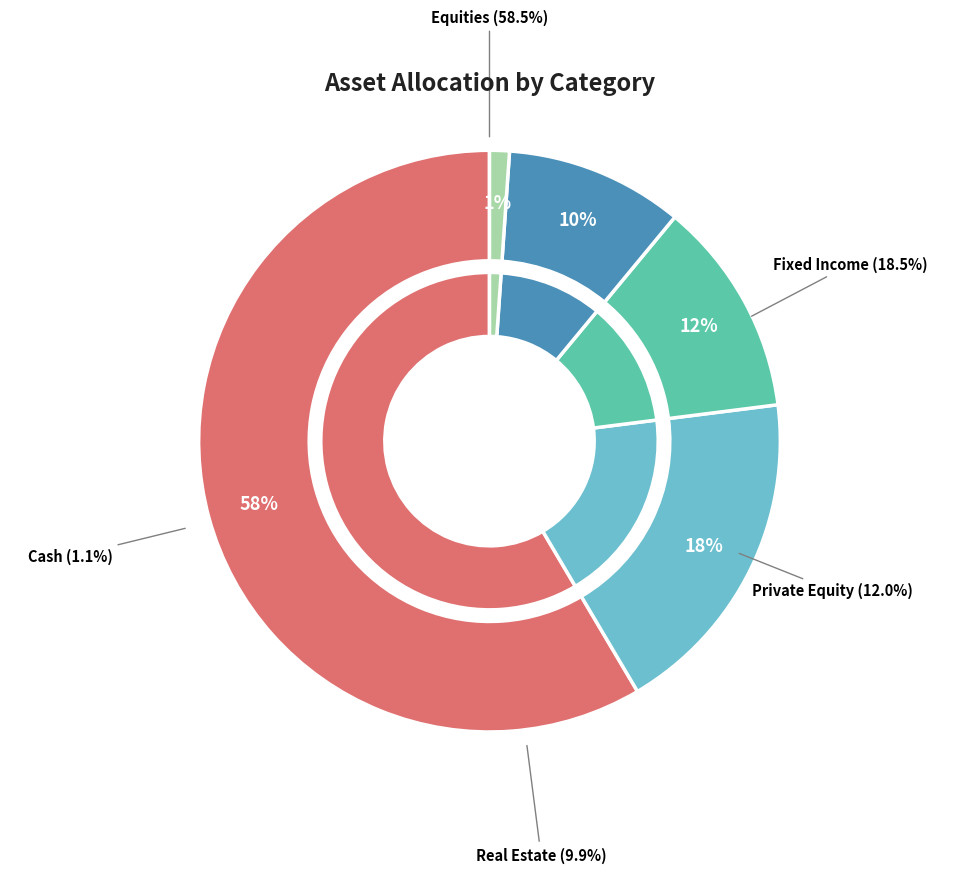

Count the number of slices in the pie.

5